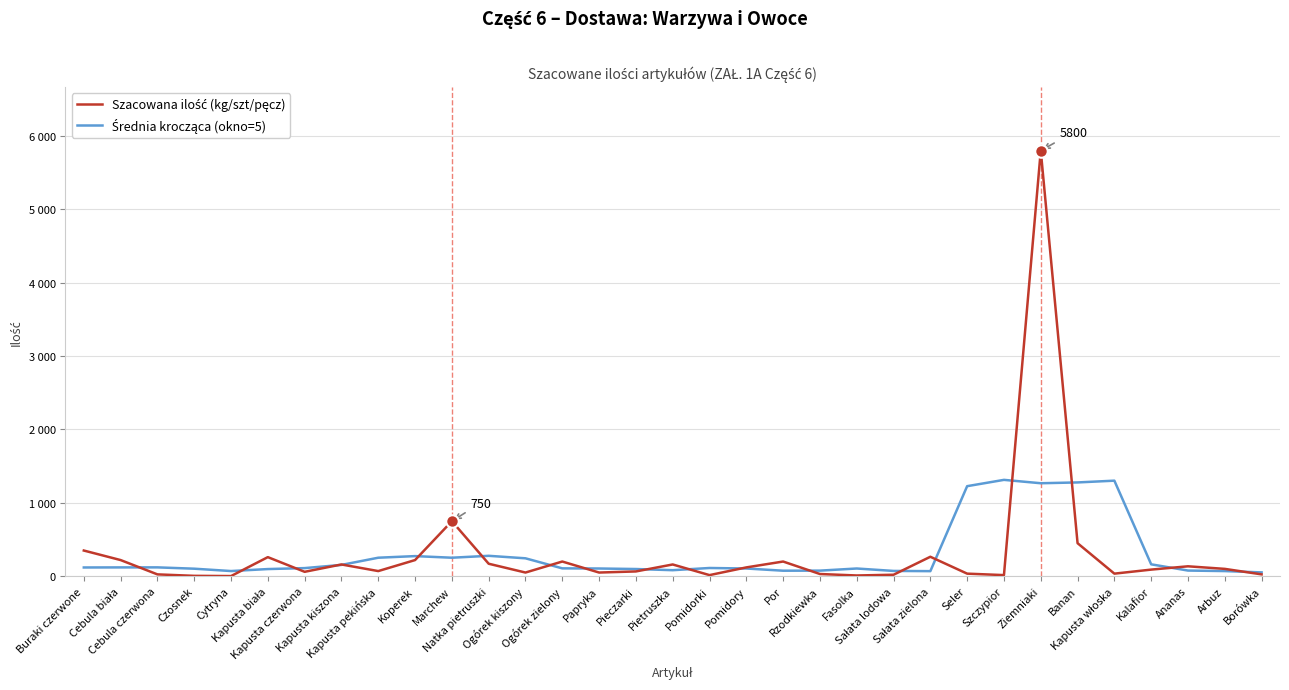

Does the chart display data point markers on the line(s)?

No